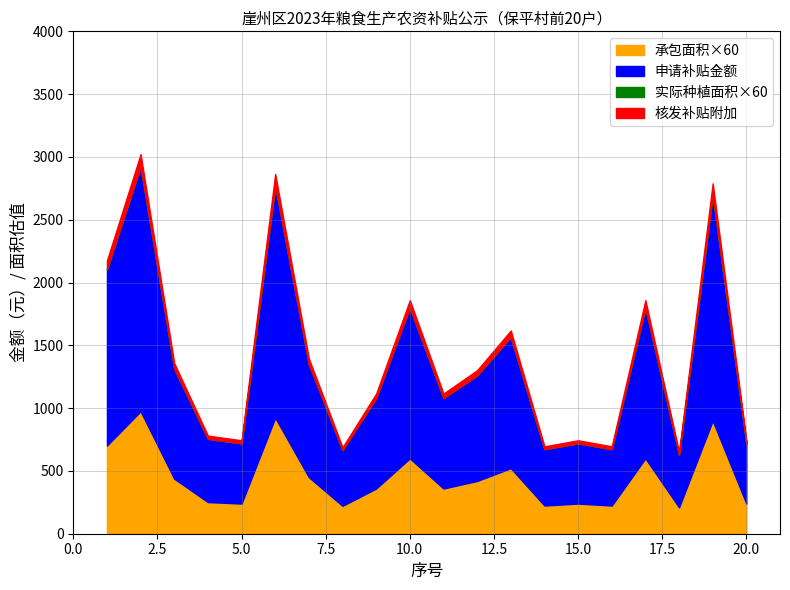

Does the chart have visible grid lines?

Yes